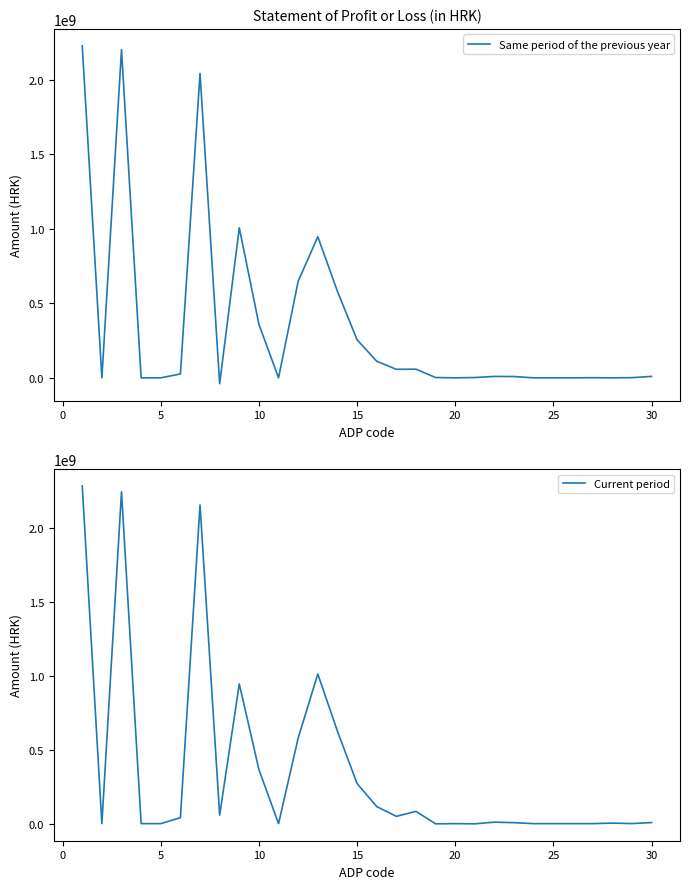

At 5, list the series in order from smallest to largest.

Same period of the previous year, Current period